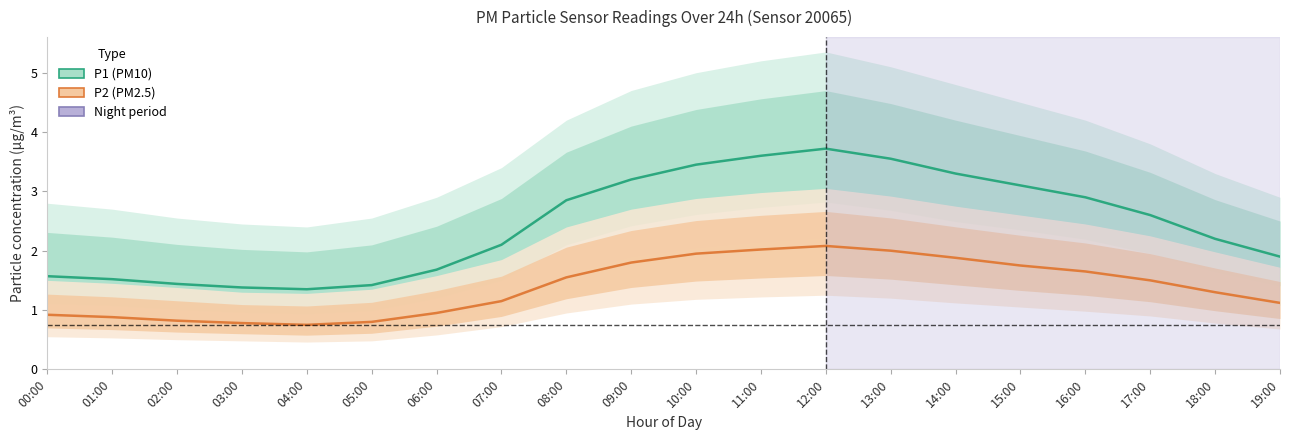

Reading left to right, what are all the values shown in this chart?

P1 (PM10): 00:00=1.6	01:00=1.5	02:00=1.4	03:00=1.4	04:00=1.4	05:00=1.4	06:00=1.7	07:00=2.1	08:00=2.9	09:00=3.2	10:00=3.5	11:00=3.6	12:00=3.7	13:00=3.5	14:00=3.3	15:00=3.1	16:00=2.9	17:00=2.6	18:00=2.2	19:00=1.9
P2 (PM2.5): 00:00=0.9	01:00=0.9	02:00=0.8	03:00=0.8	04:00=0.8	05:00=0.8	06:00=0.9	07:00=1.1	08:00=1.6	09:00=1.8	10:00=1.9	11:00=2.0	12:00=2.1	13:00=2.0	14:00=1.9	15:00=1.8	16:00=1.6	17:00=1.5	18:00=1.3	19:00=1.1